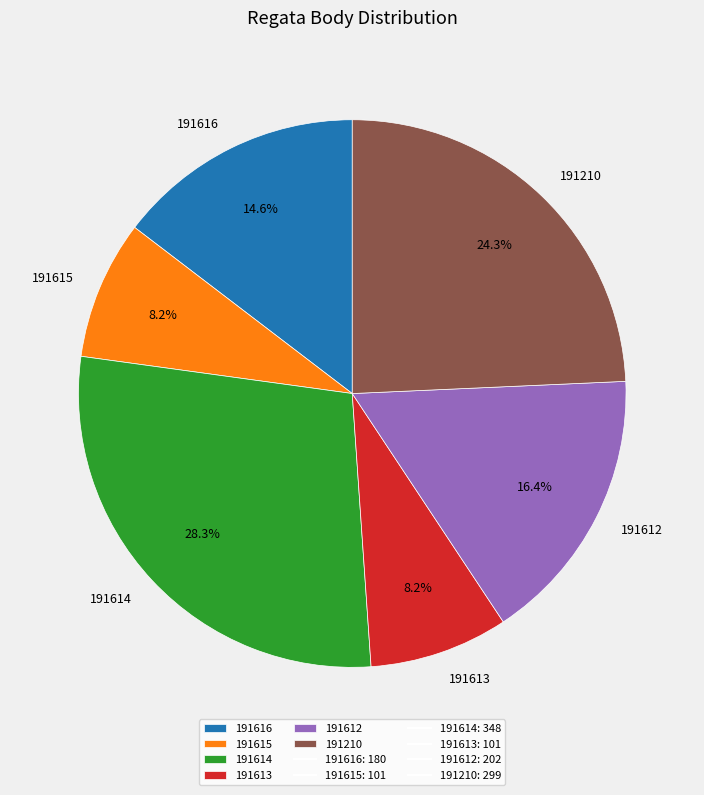

Which has a higher value, 191614 or 191615?

191614